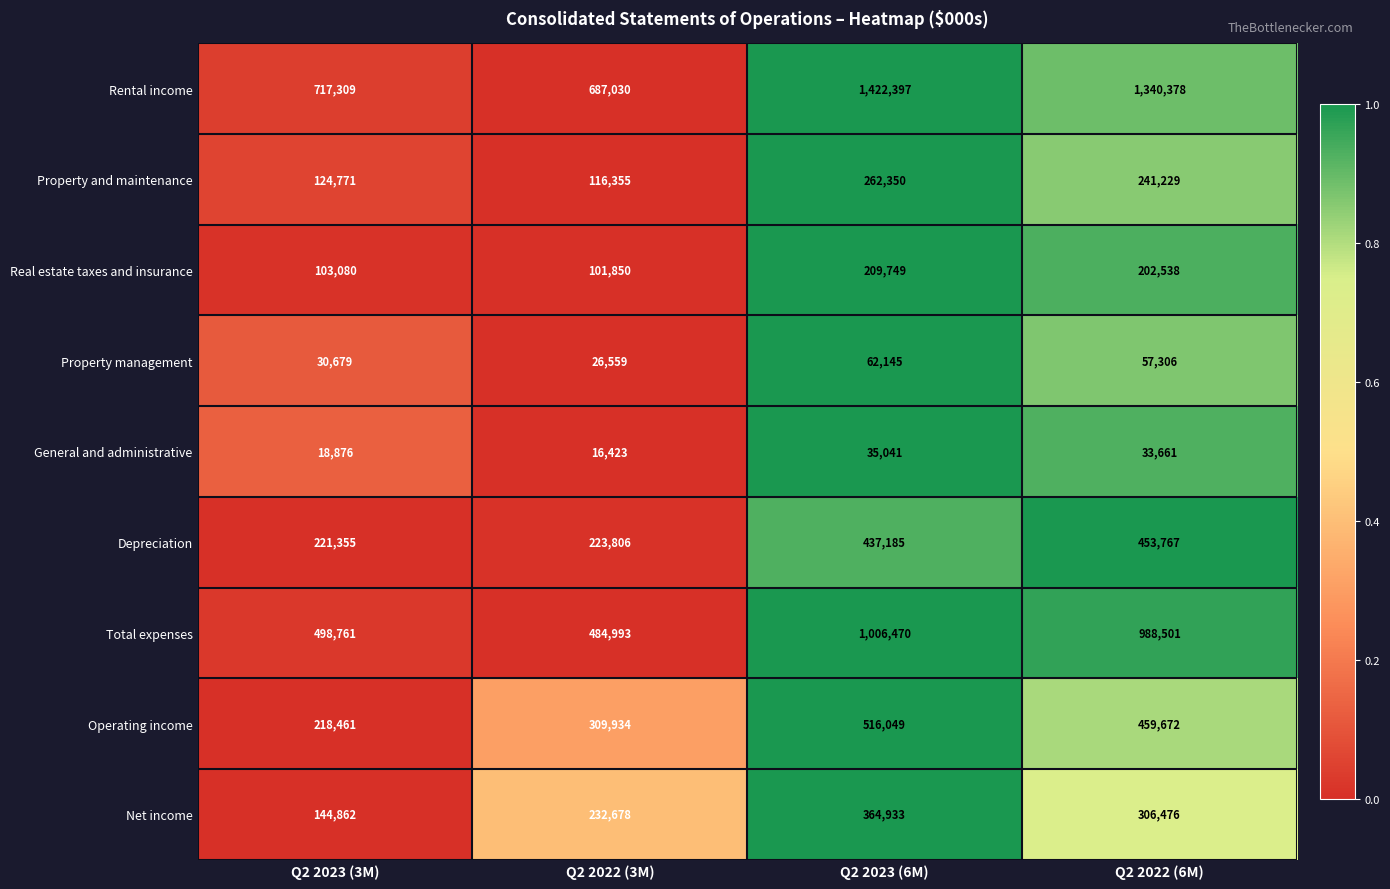

Which category has the highest value across all series?

Q2 2023 (6M)